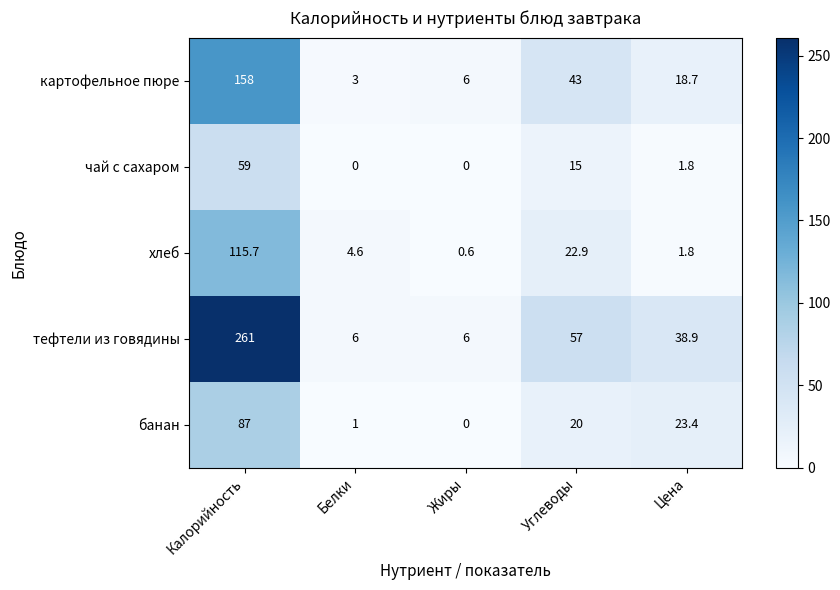

The картофельное пюре series shows 4.6 at Белки. True or false?

False